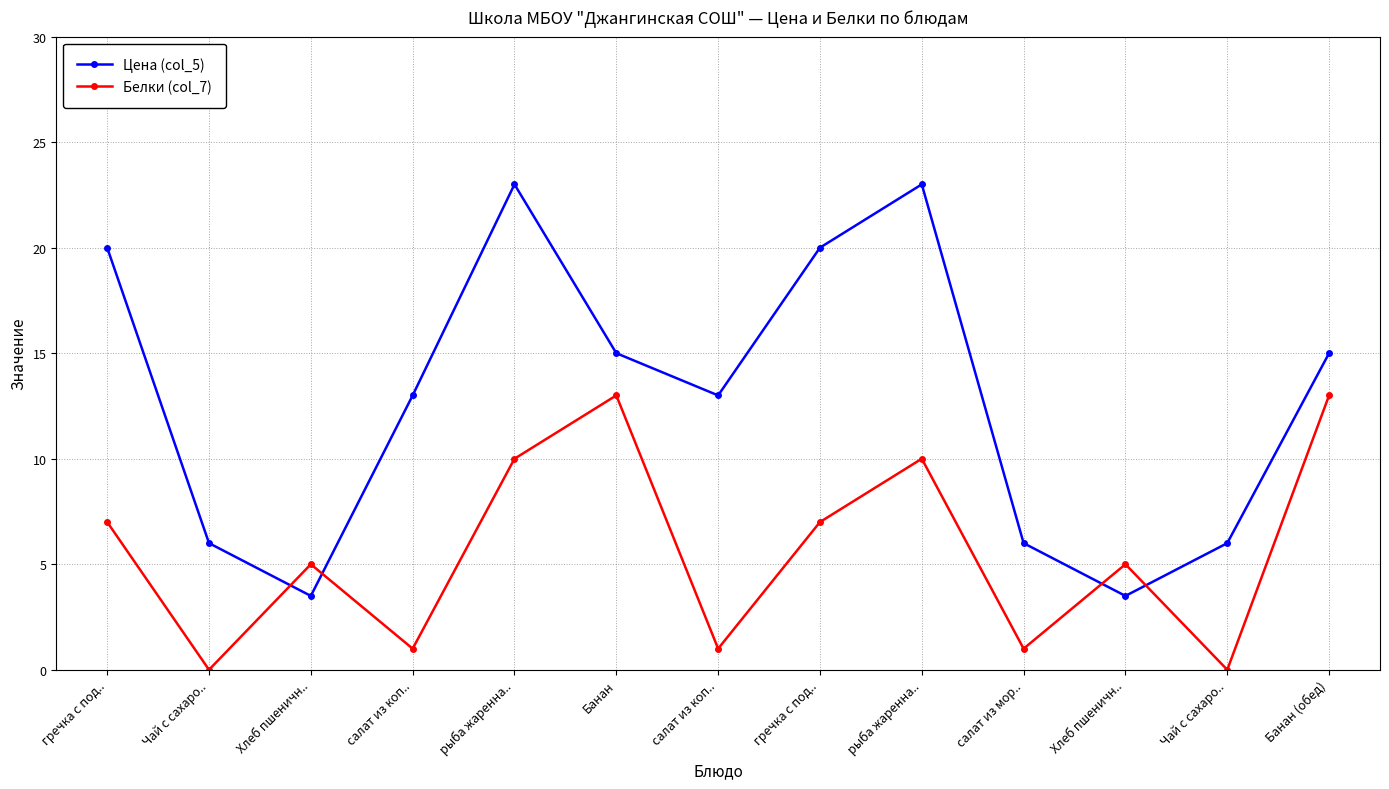

Which series has the largest range (max minus min)?

Цена (col_5)